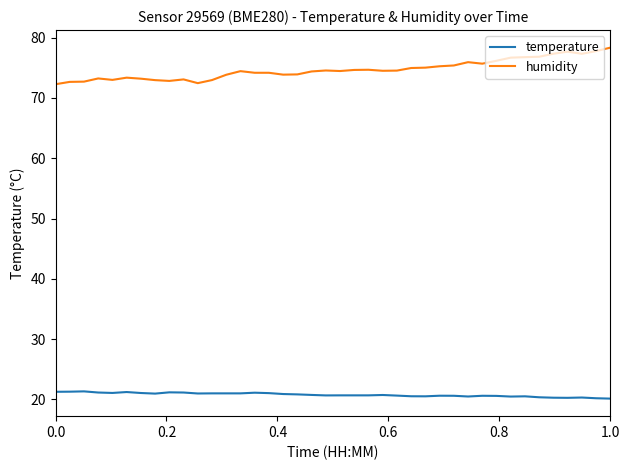

Which series has the largest total across all categories?

humidity